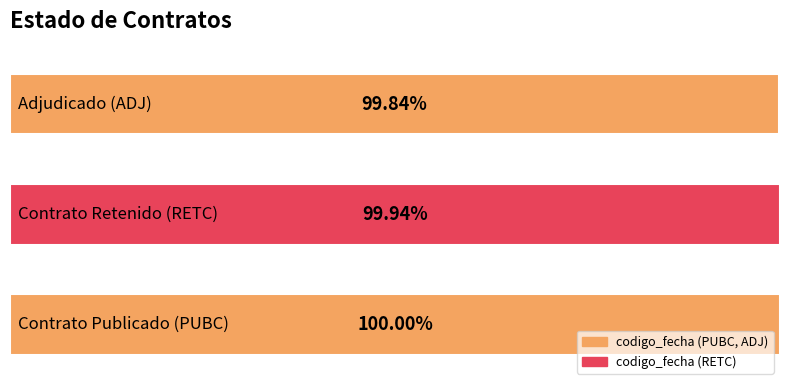

Does the chart contain any negative values?

No